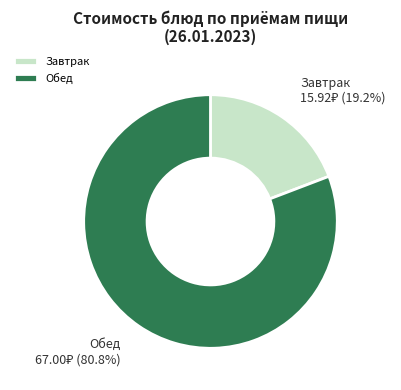

To the nearest percent, what is the difference between the largest and smallest slice percentages?

62%